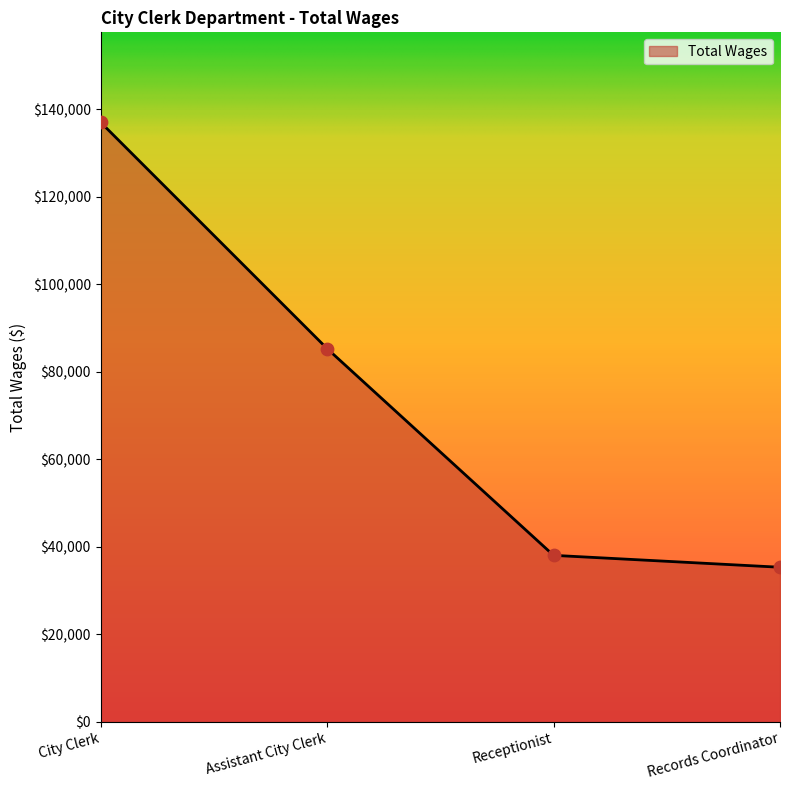

What is the change in value from Assistant City Clerk to Receptionist?

-47271